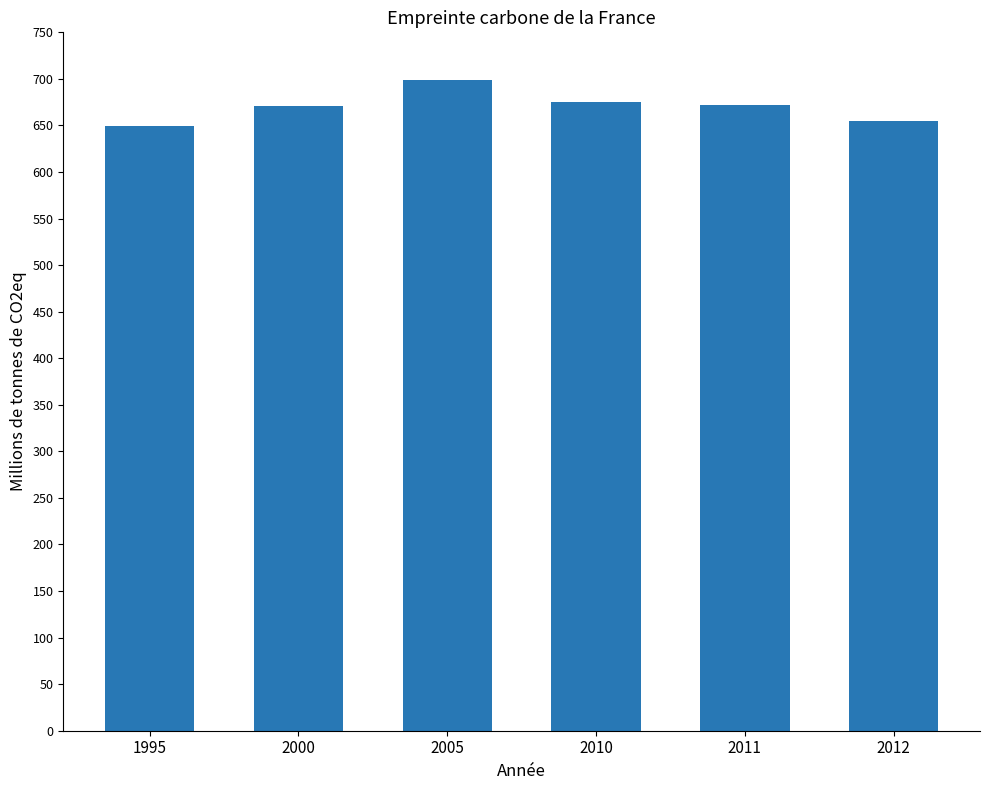

Read the value at 2005.

698.8